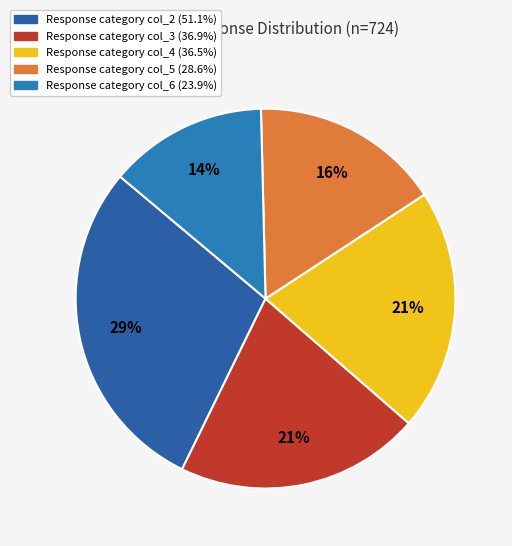

How many segments does this pie chart have?

5